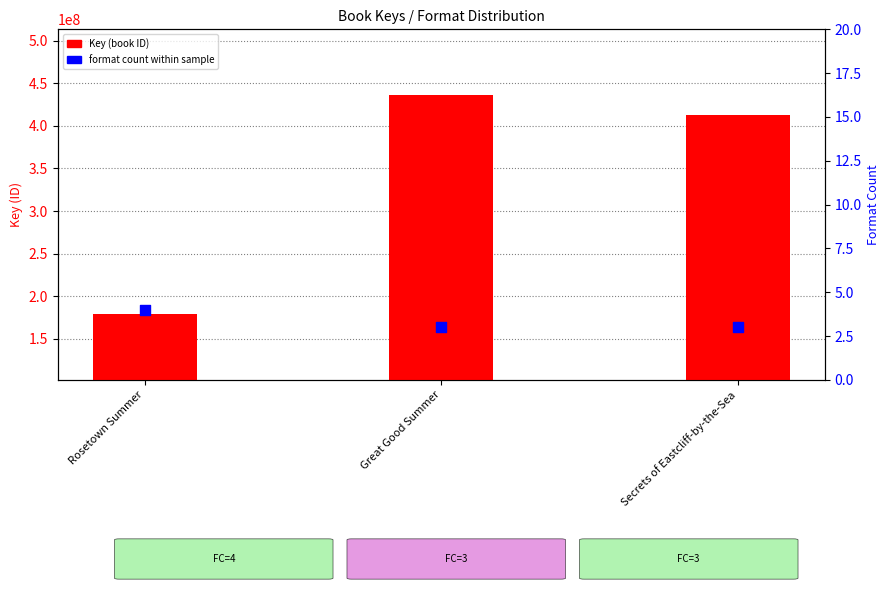

Which series reaches the minimum Y coordinate?

Format count